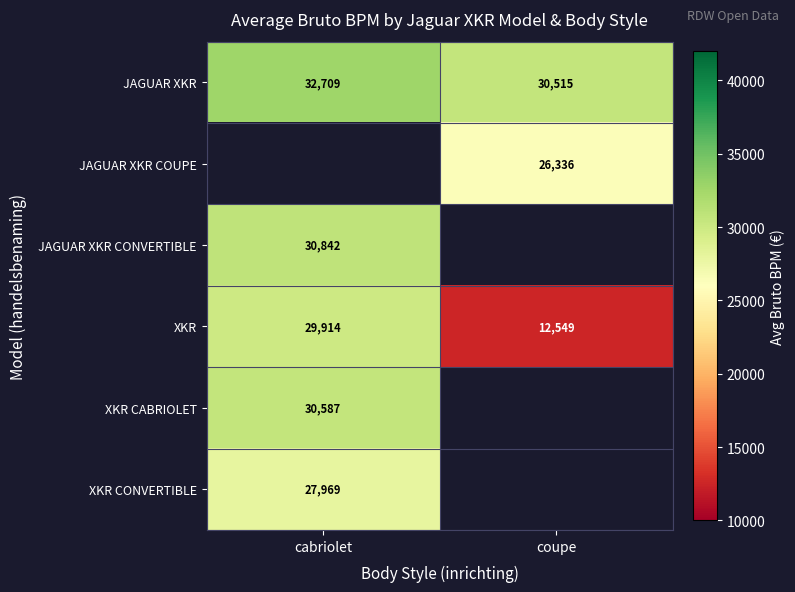

True or false: JAGUAR XKR has a value of 14329.7 at coupe.

False